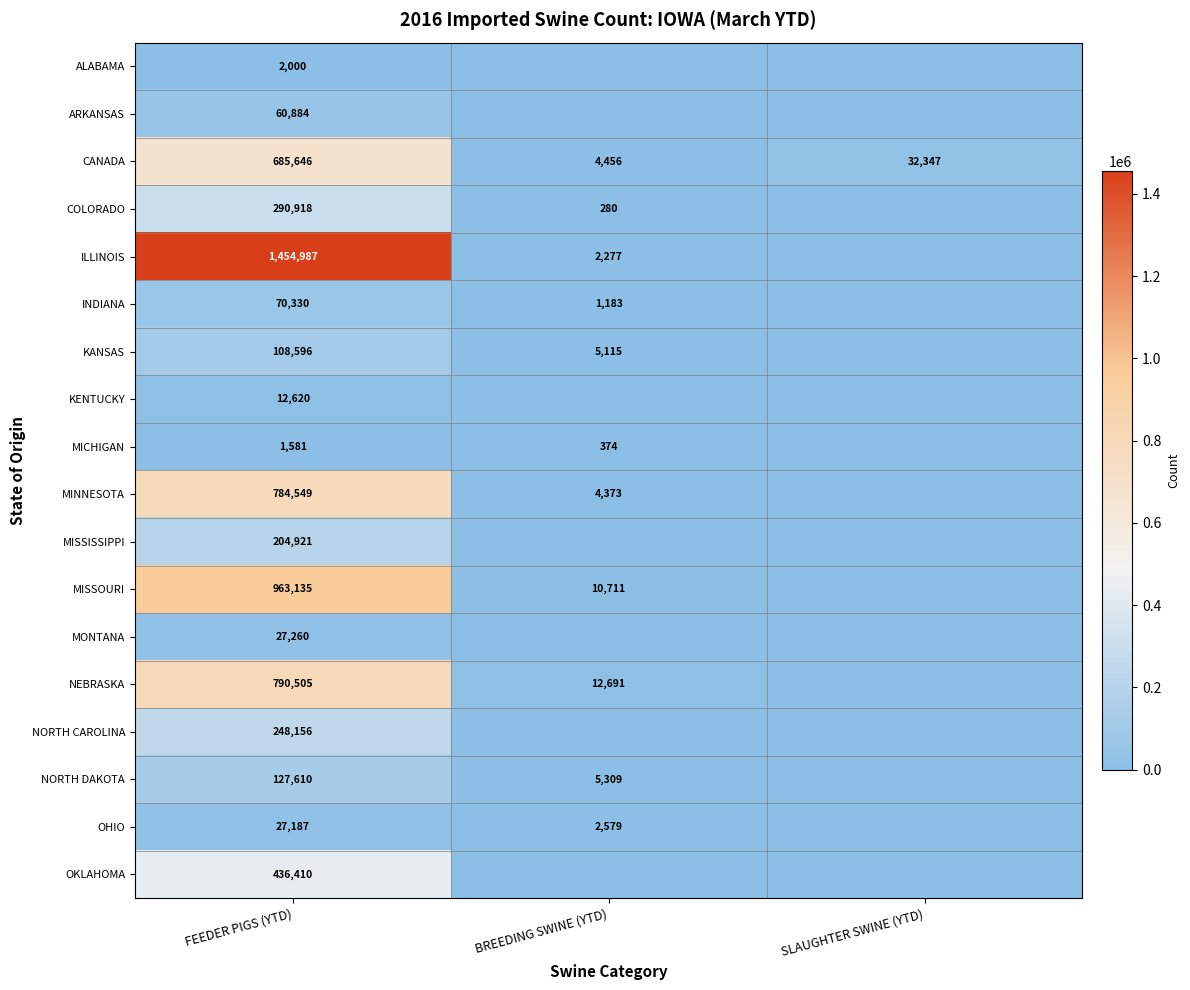

Is it true that NORTH DAKOTA equals 1606 at BREEDING SWINE (YTD)?

False